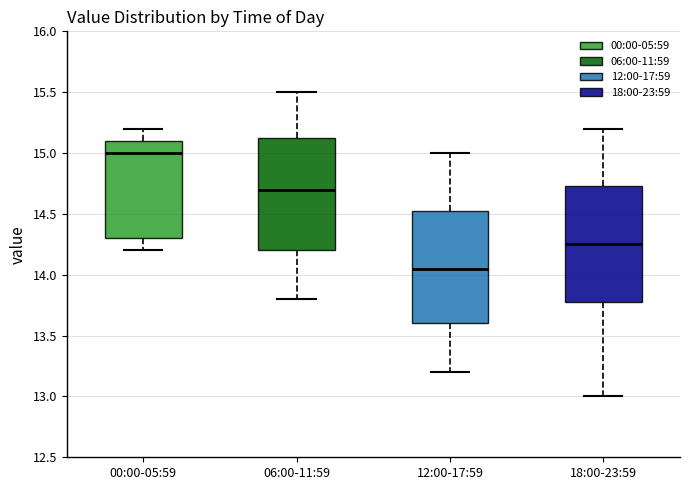

Reading left to right, transcribe this box plot: for each box, give where its median line is, the range the box spans, and where its two whiskers end, as read against the y-axis. The values are not printed on the chart, so give them approximately, as read against the axis.

00:00-05:59: median 15.00, box 14.30 to 15.10, whiskers 14.20 to 15.20
06:00-11:59: median 14.70, box 14.20 to 15.15, whiskers 13.80 to 15.50
12:00-17:59: median 14.05, box 13.60 to 14.55, whiskers 13.20 to 15.00
18:00-23:59: median 14.25, box 13.80 to 14.75, whiskers 13.00 to 15.20